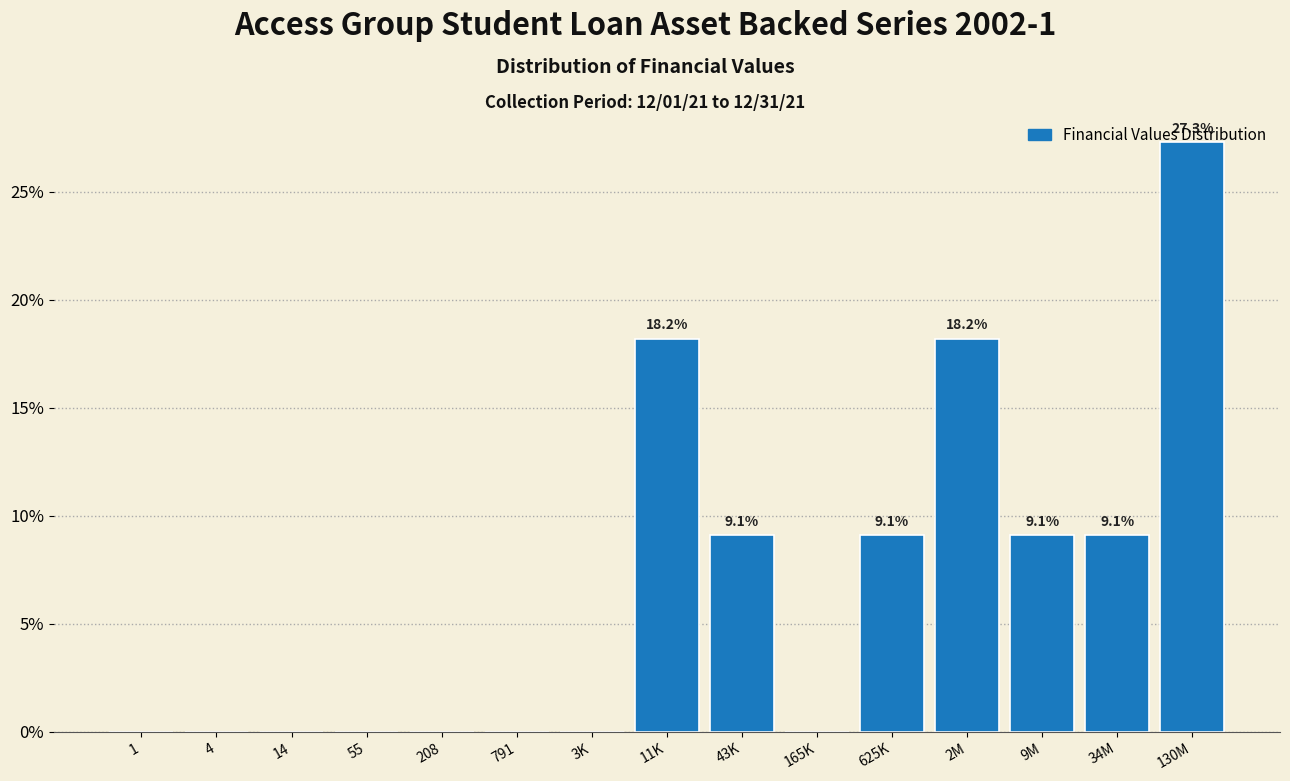

Which has a higher value, 43K or 11K?

11K